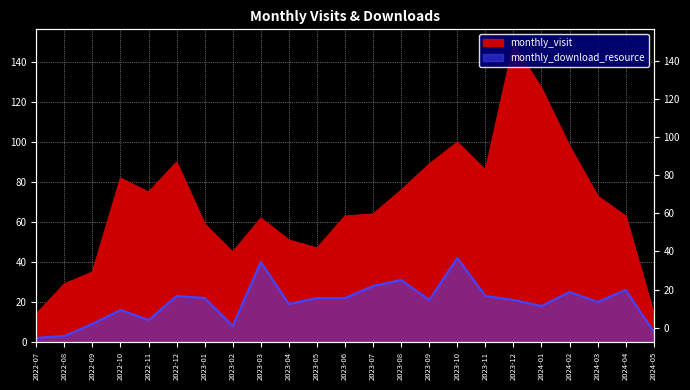

What is the average value of the monthly_visit series?

69